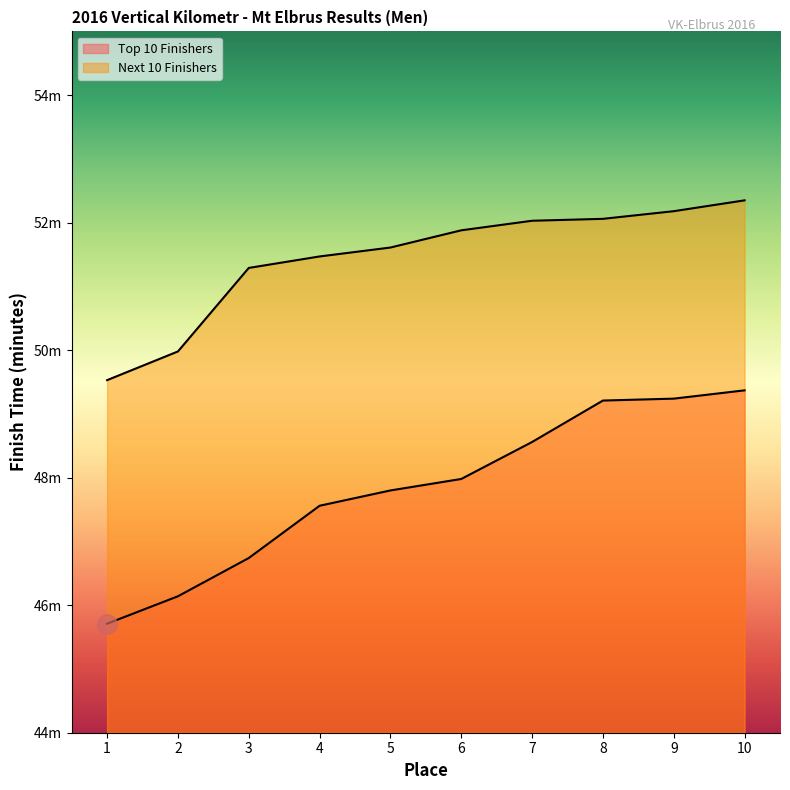

What is the difference between the Next 10 Finishers values at 6 and 10?

0.5